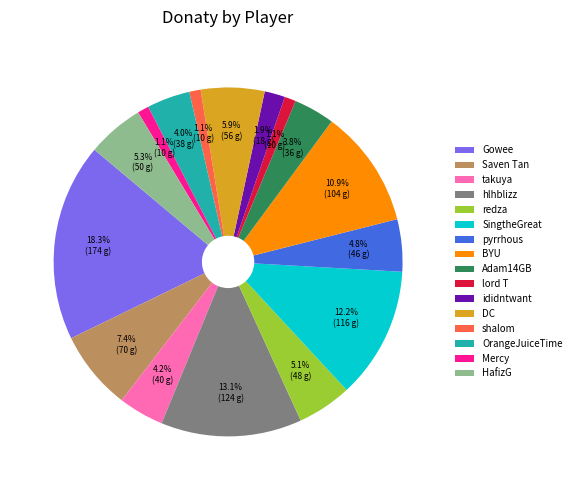

To the nearest percent, what is the difference between the takuya and Saven Tan slice percentages?

3%